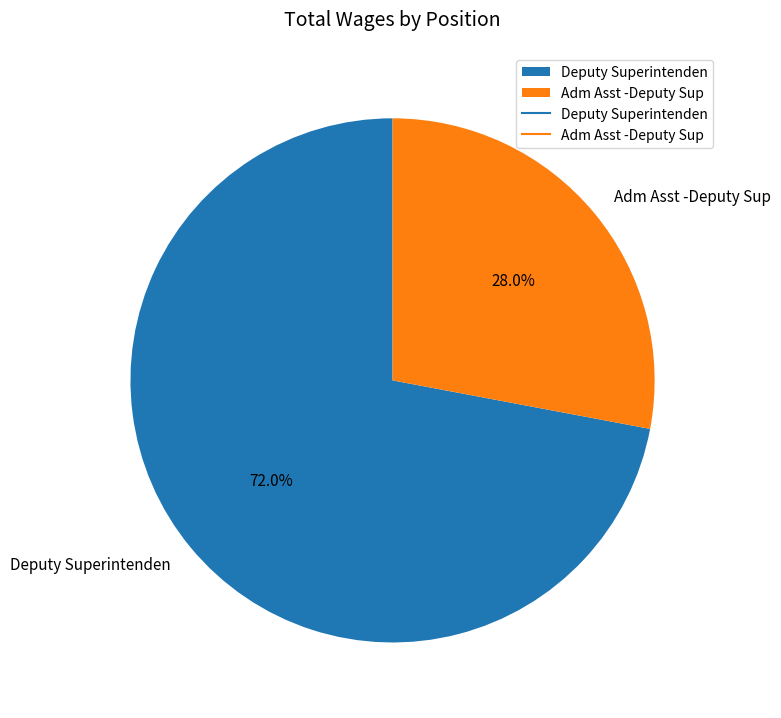

How many segments does this pie chart have?

2